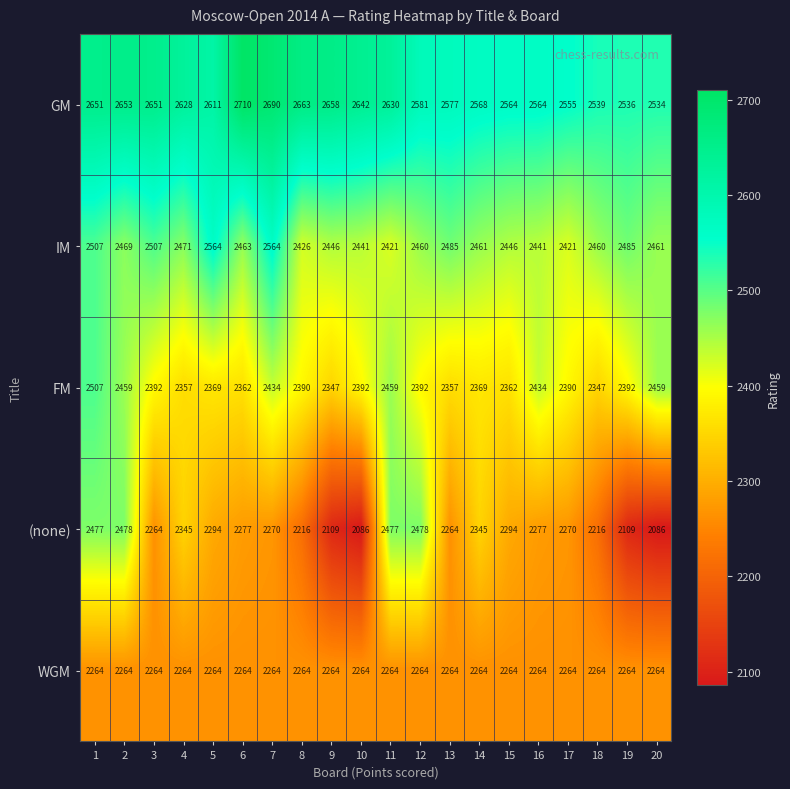

How many series are shown in this chart?

5